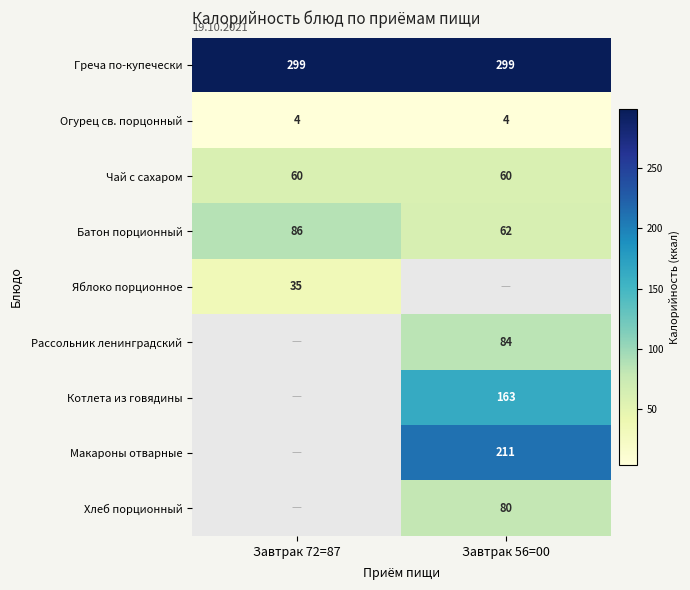

True or false: Батон порционный has a value of 86 at Завтрак 72=87.

True